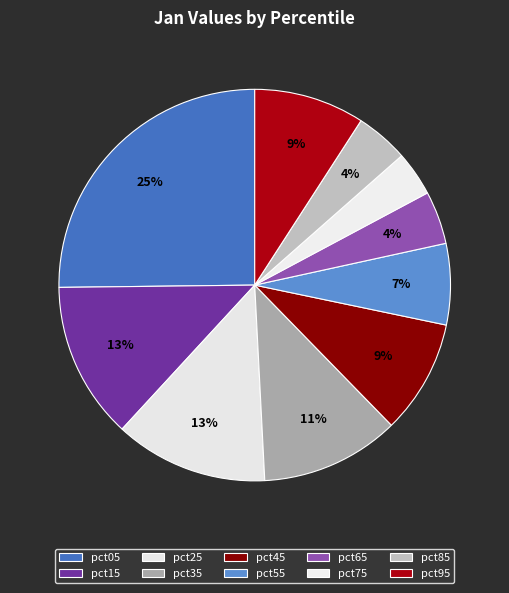

What is the change in value from pct45 to pct85?

-0.6